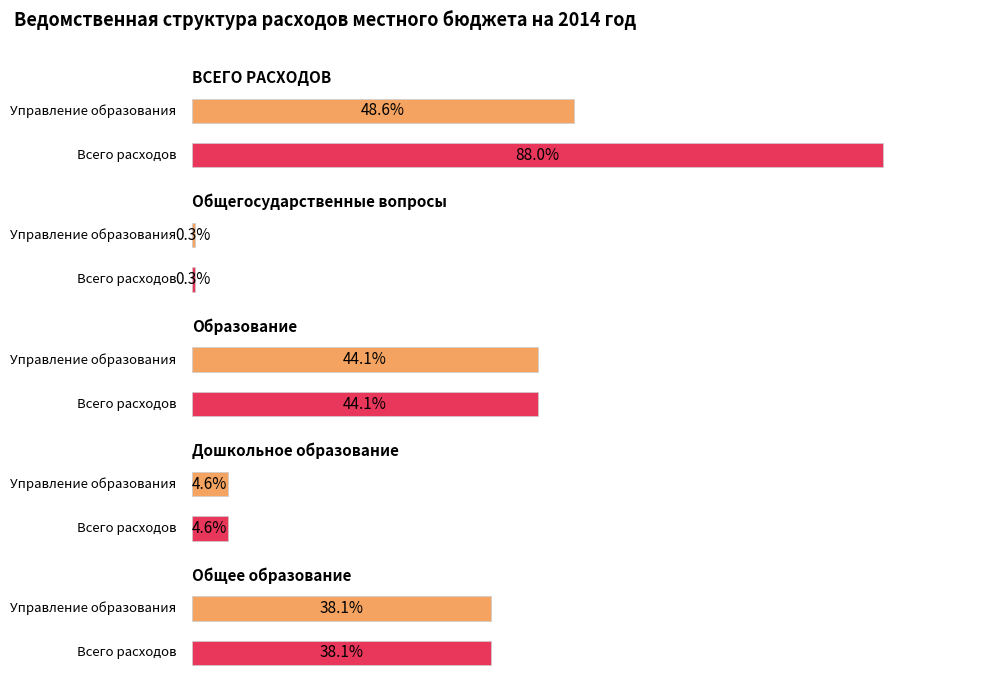

Are the bars grouped side by side (vs. stacked)?

Yes